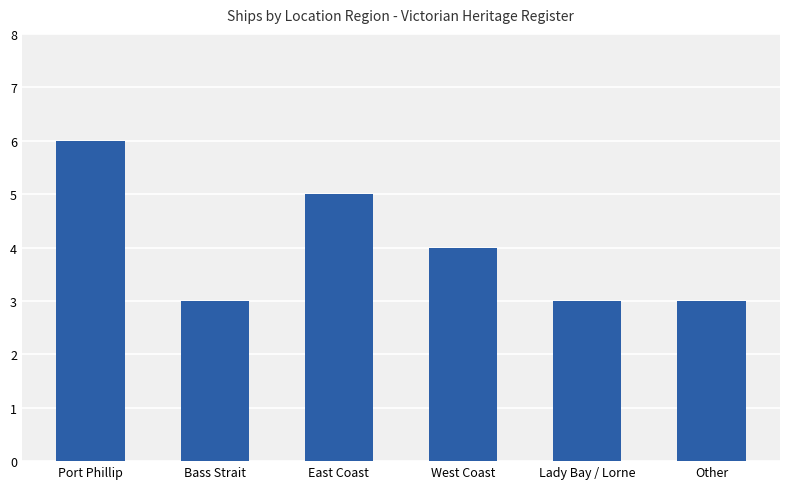

Where is the data nearest to the value 4?

West Coast